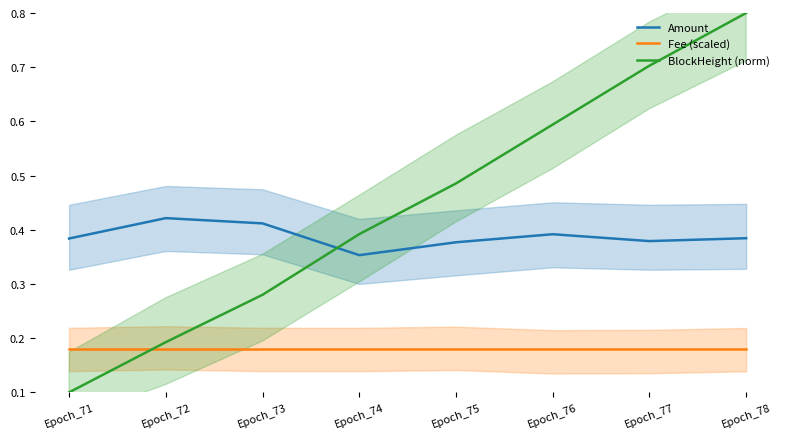

Rank the series by their average value, from highest to lowest.

BlockHeight (norm), Amount, Fee (scaled)